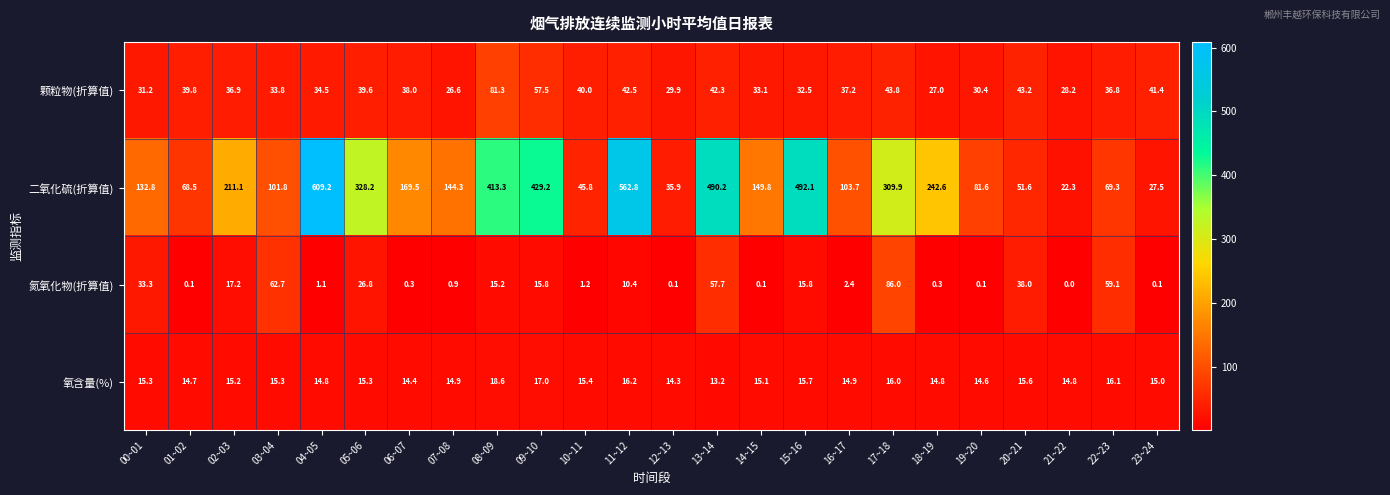

Is it true that 氧含量(%) equals 14.9 at 07~08?

True